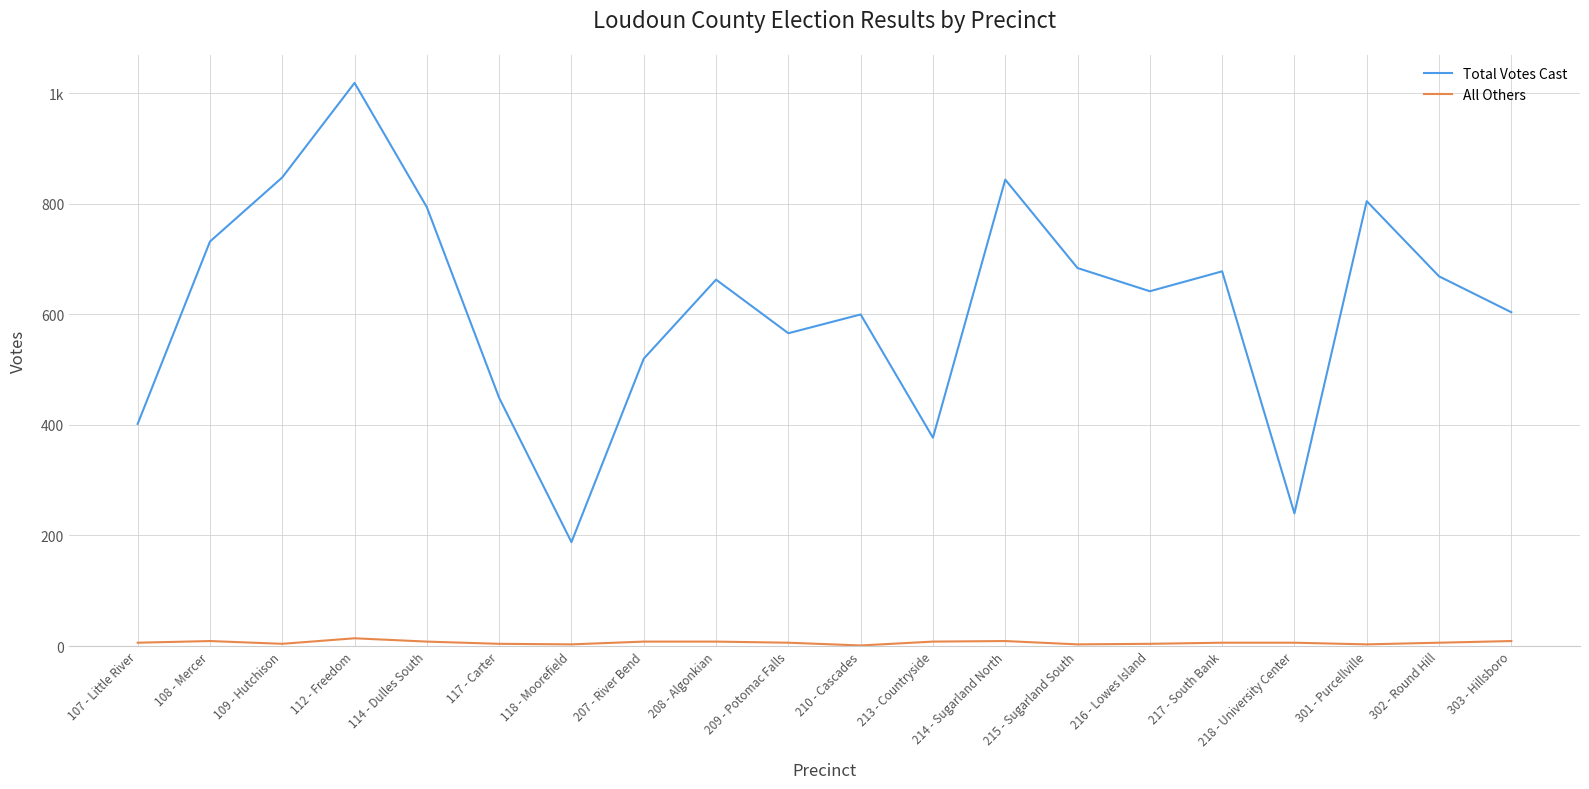

Rank the series at 112 - Freedom from lowest to highest value.

All Others, Total Votes Cast